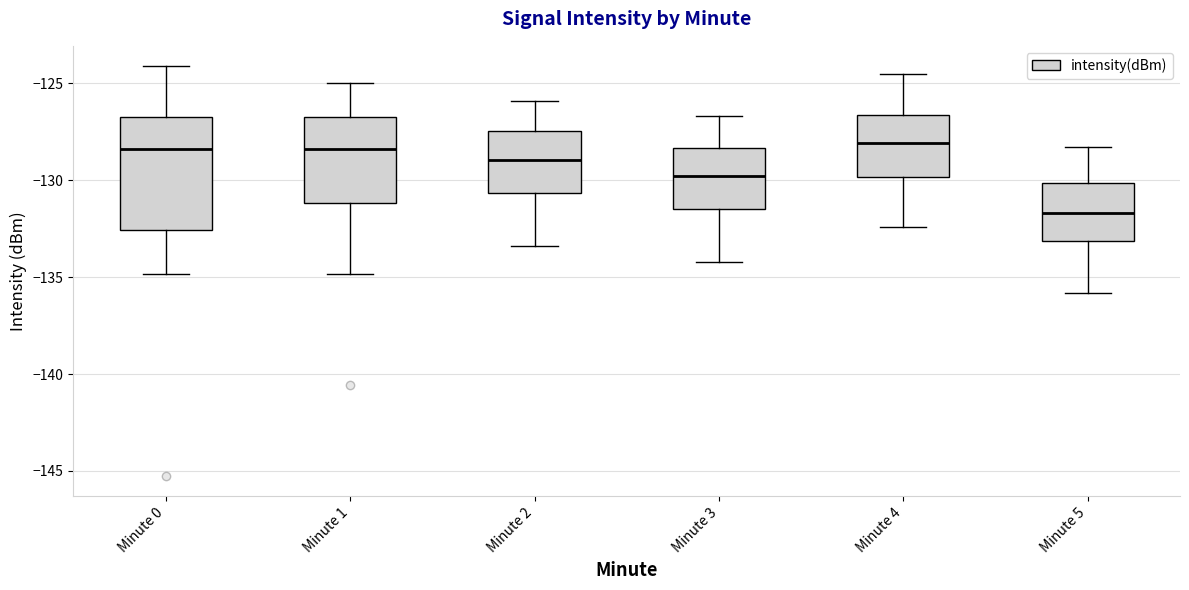

Where does the median line of the box for Minute 3 sit on the y-axis? The values are not printed on the chart, so give them approximately, as read against the axis.

-130.0